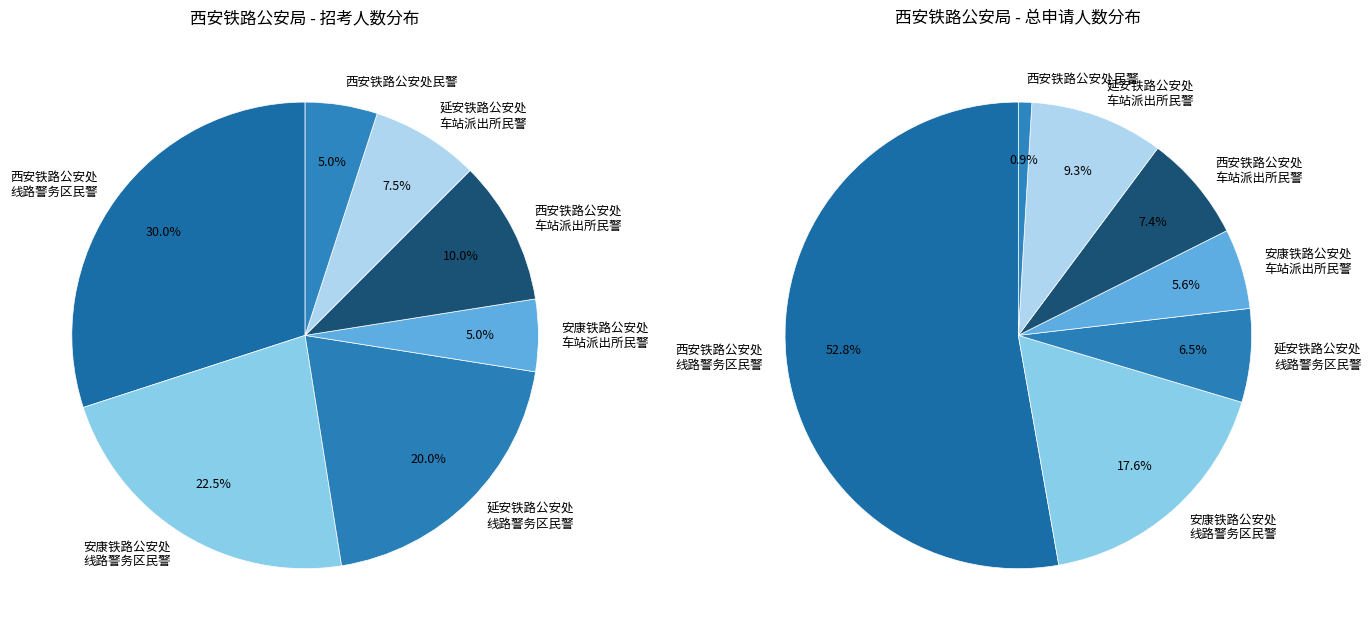

Rank the categories by value from lowest to highest.

安康铁路公安处车站派出所民警, 西安铁路公安处民警, 延安铁路公安处车站派出所民警, 西安铁路公安处车站派出所民警, 延安铁路公安处线路警务区民警, 安康铁路公安处线路警务区民警, 西安铁路公安处线路警务区民警